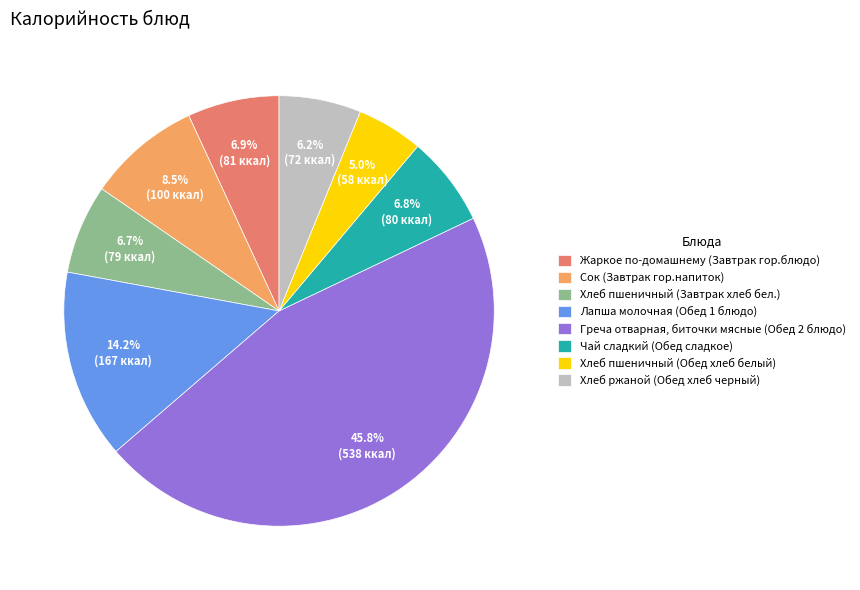

To the nearest percent, what is the difference between the largest and smallest slice percentages?

41%